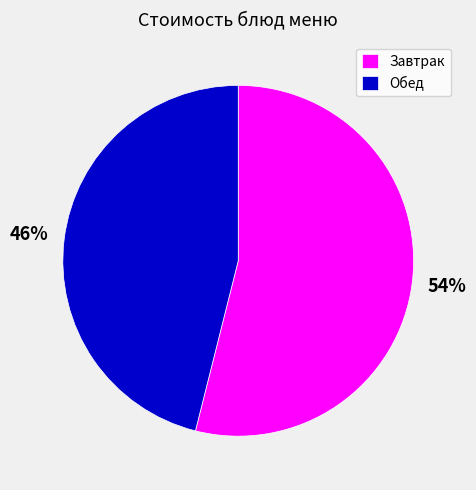

What is the ratio of the value at Обед to the value at Завтрак?

0.9